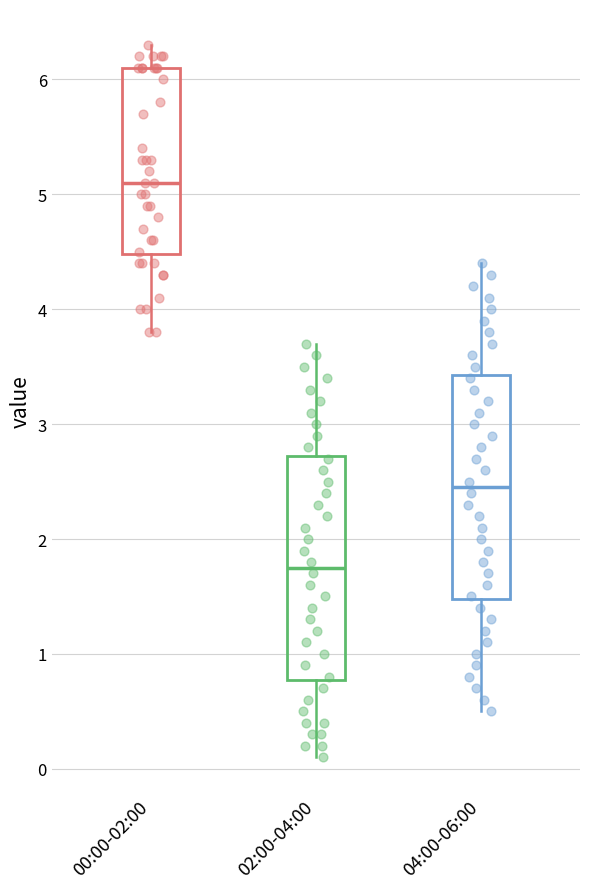

Reading left to right, transcribe this box plot: for each box, give where its median line is, the range the box spans, and where its two whiskers end, as read against the y-axis. The values are not printed on the chart, so give them approximately, as read against the axis.

00:00-02:00: median 5.1, box 4.5 to 6.1, whiskers 3.8 to 6.3
02:00-04:00: median 1.8, box 0.8 to 2.7, whiskers 0.1 to 3.7
04:00-06:00: median 2.5, box 1.5 to 3.4, whiskers 0.5 to 4.4